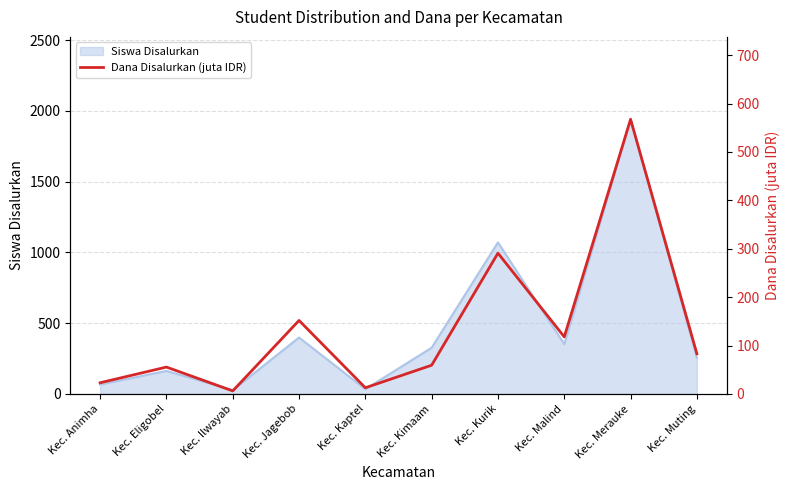

Which category has the highest value in the Siswa Disalurkan series?

Kec. Merauke